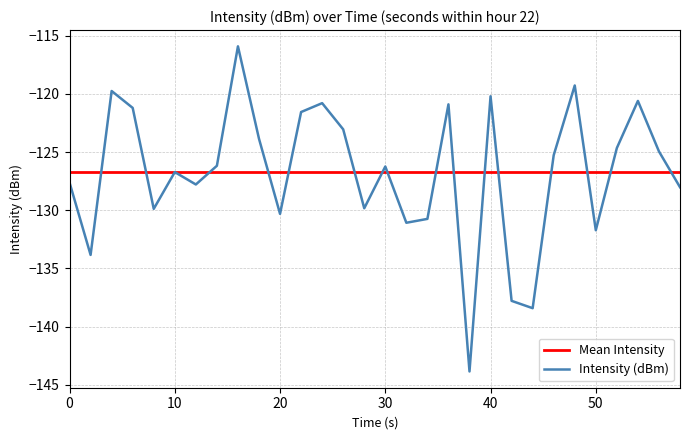

Which series has the widest spread of values?

Intensity (dBm)